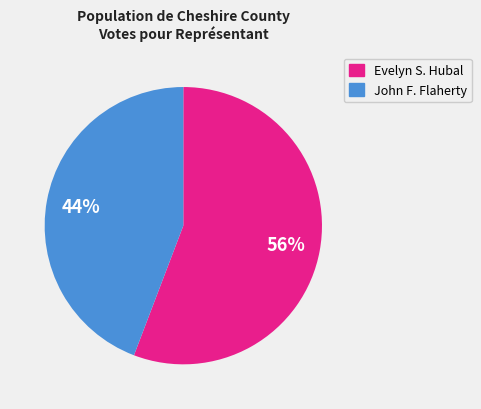

Does any single category account for the majority?

Yes